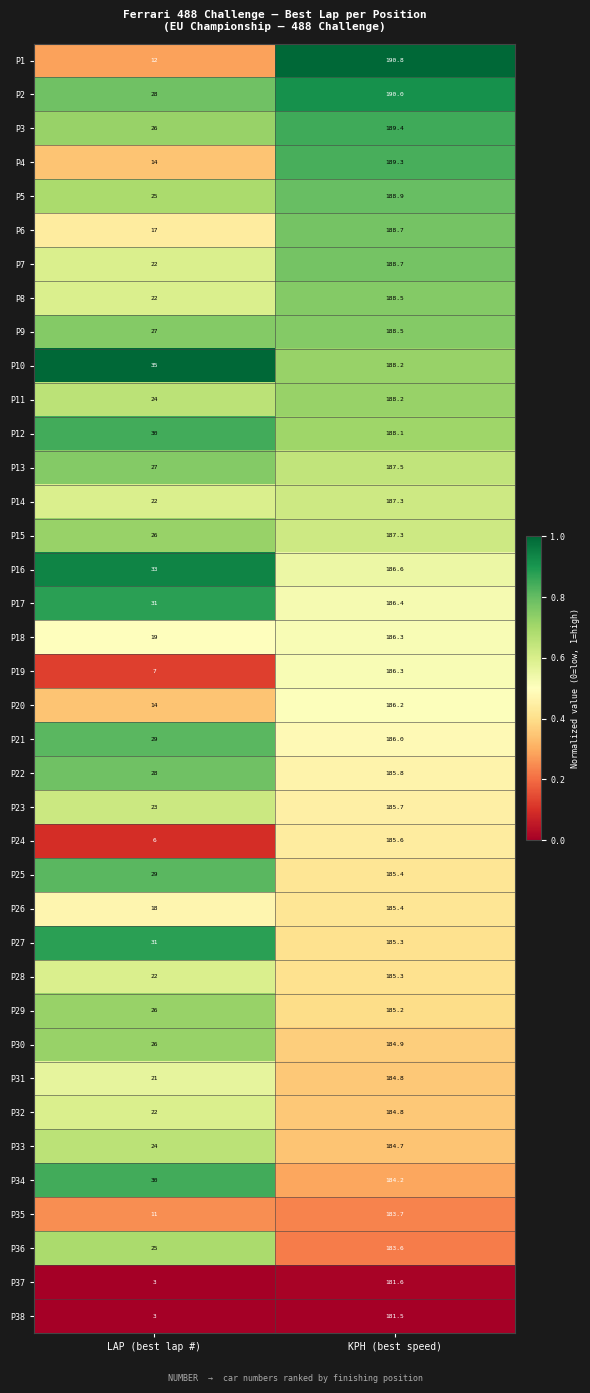

Where is P12 nearest to the value 109?

LAP (best lap #)